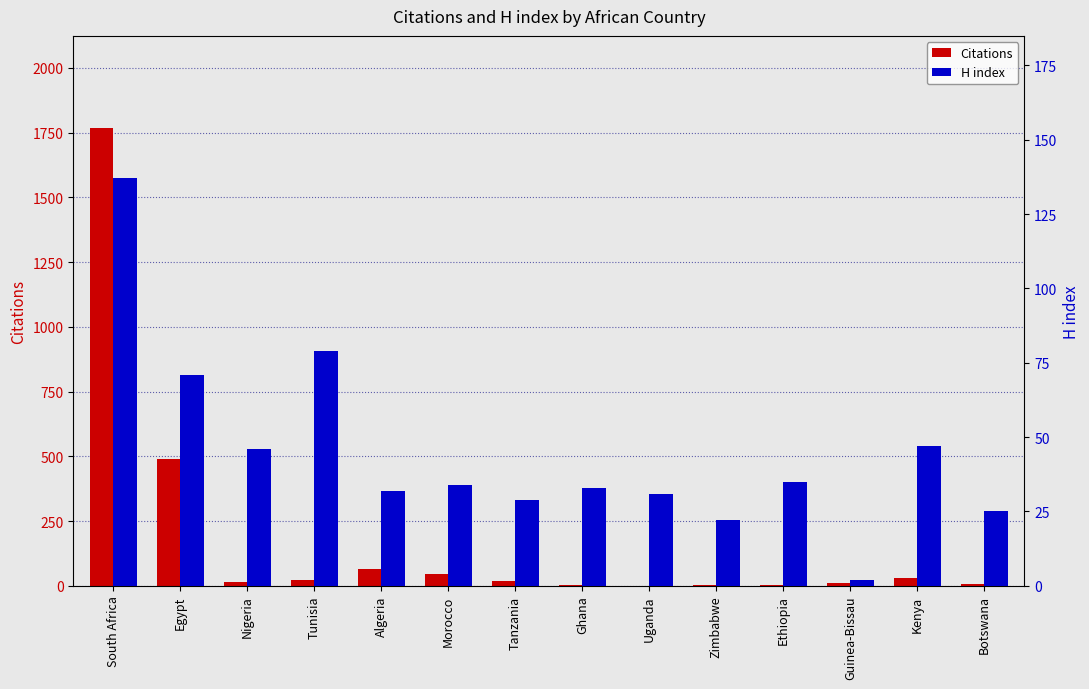

List the series in order of their peak value, highest first.

Citations, H index